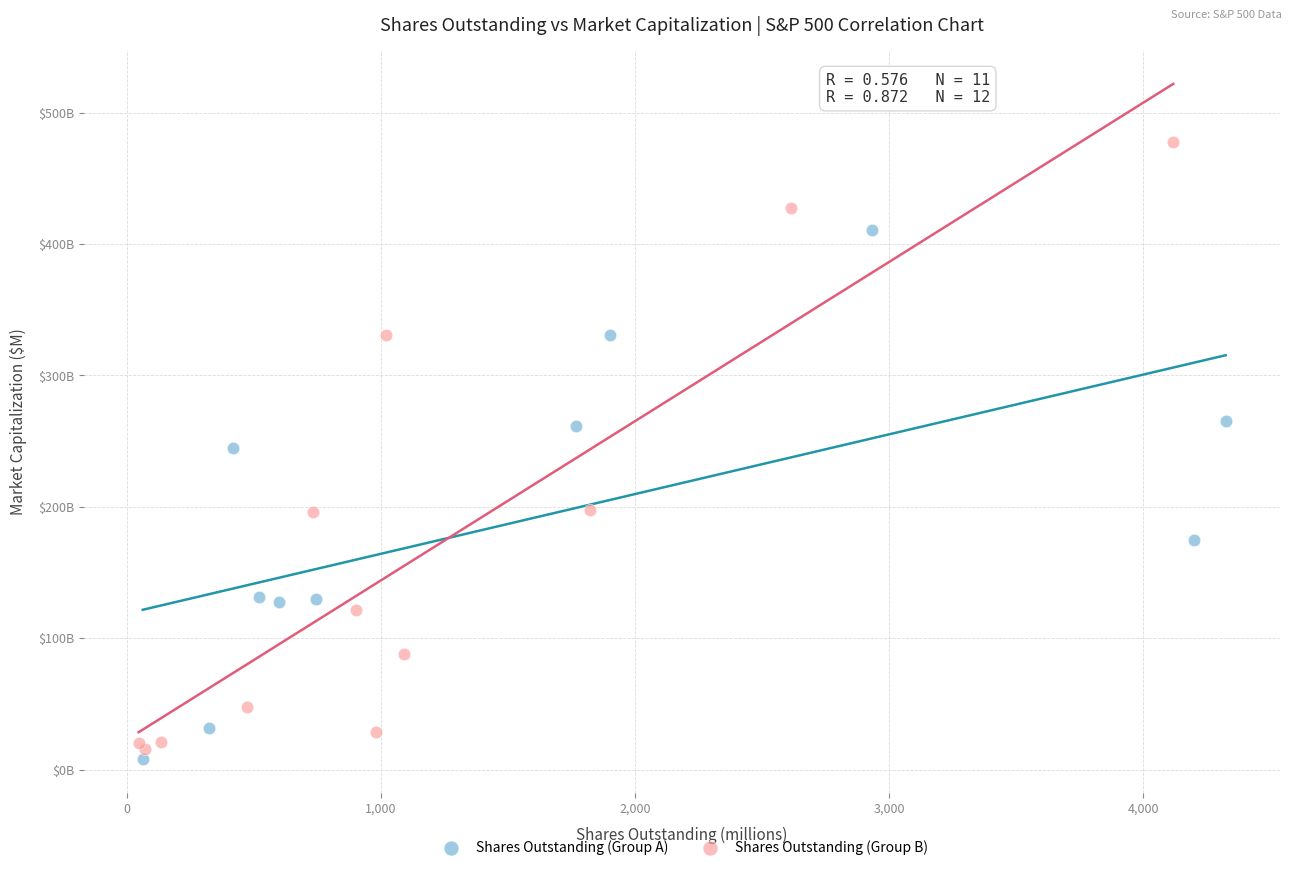

Which series contains the lowest Y value?

Shares Outstanding (Group A)